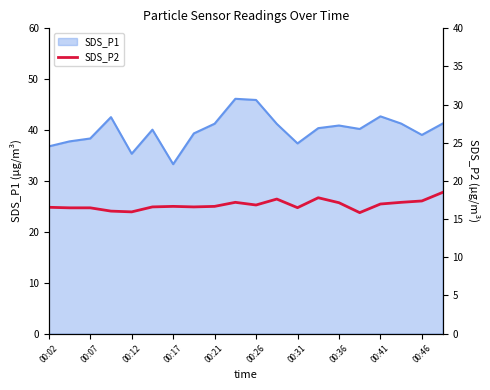

Reading left to right, what are all the values shown in this chart?

16.6	16.5	16.5	16.1	15.9	16.6	16.7	16.6	16.7	17.2	16.9	17.6	16.5	17.8	17.1	15.8	17.0	17.2	17.4	18.5